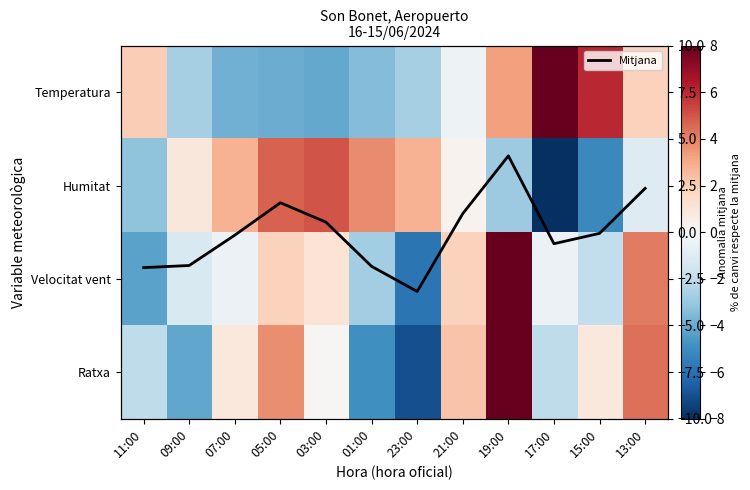

Which category has the lowest value in the Temperatura series?

03:00